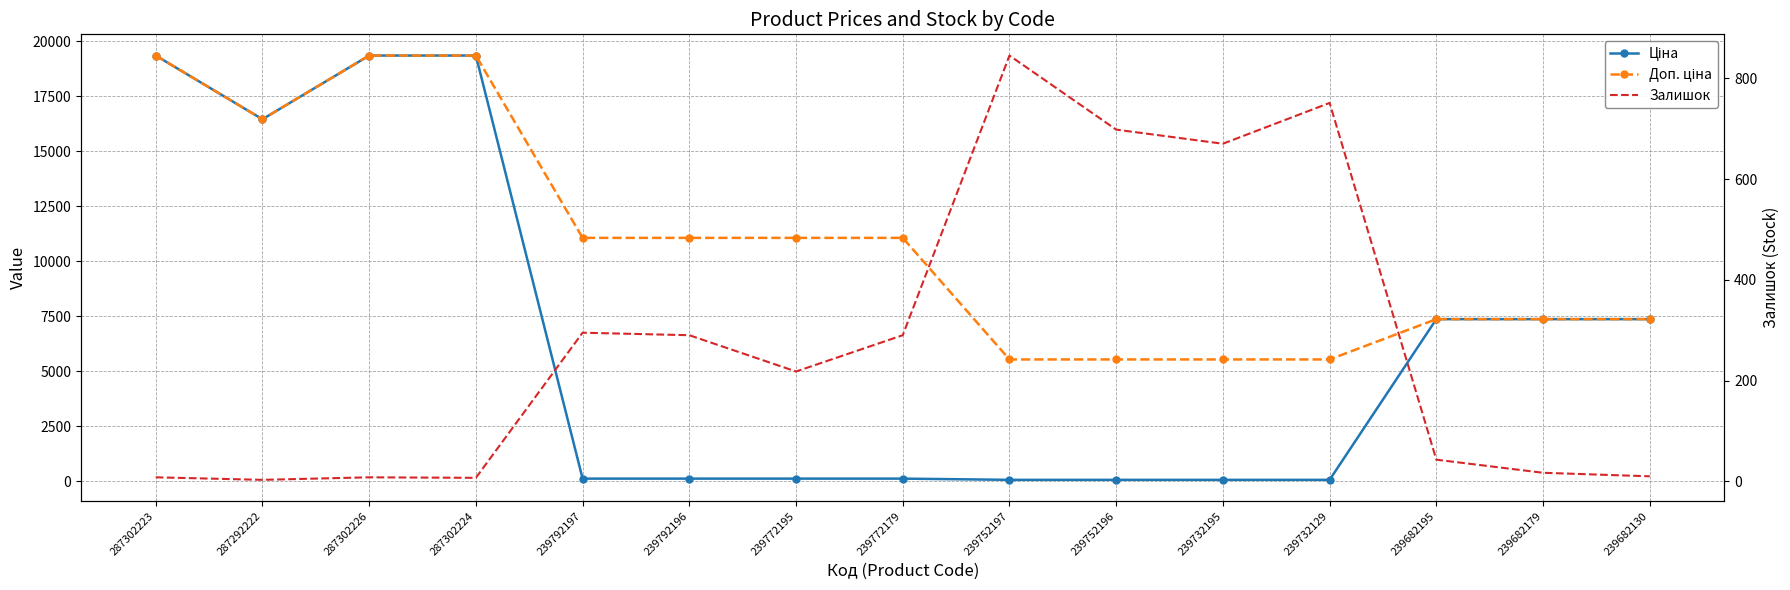

Where is the first local minimum for Ціна?

287292222